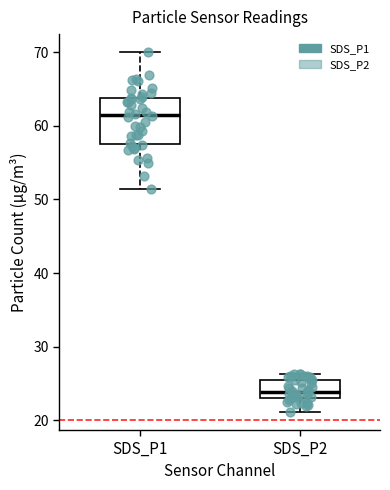

Where does the upper whisker of the box for SDS_P1 end on the y-axis? The values are not printed on the chart, so give them approximately, as read against the axis.

70